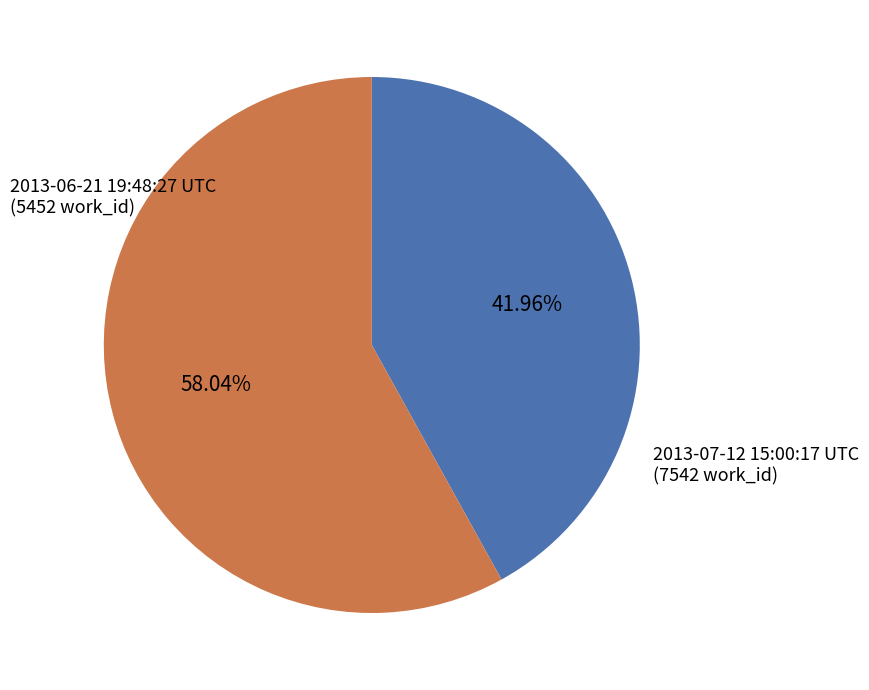

What percentage is the 2013-07-12 15:00:17 UTC slice, to the nearest percent?

58%